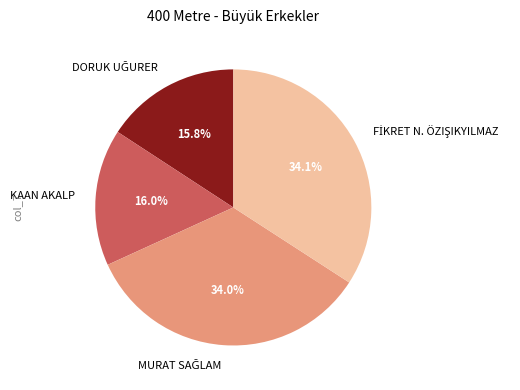

Is there any slice that represents more than half of the pie?

No